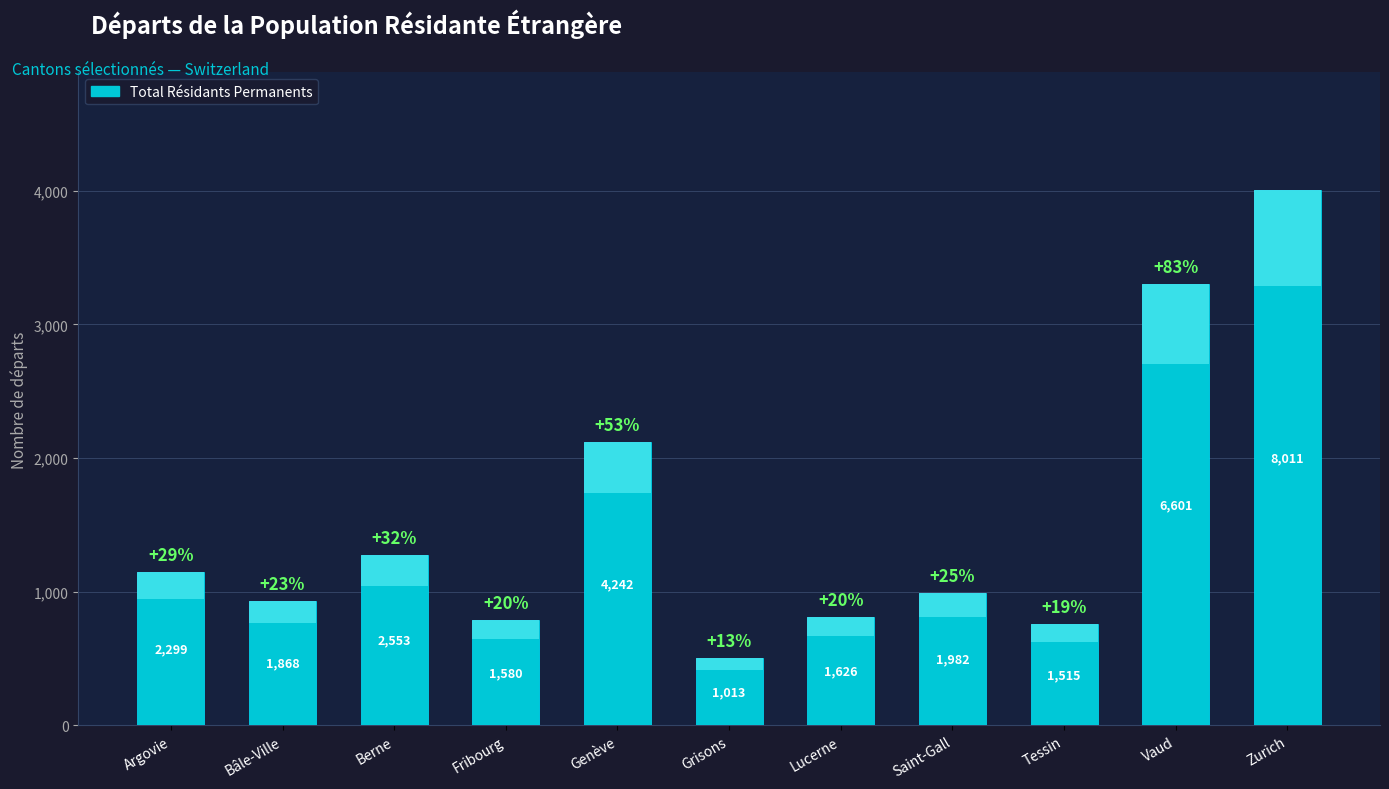

Approximately how many times larger is the value at Grisons compared to Lucerne?

0.6